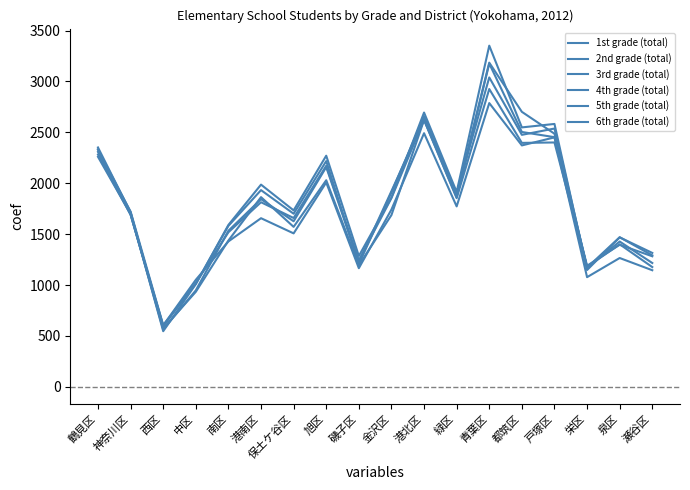

Does the chart display data point markers on the line(s)?

No